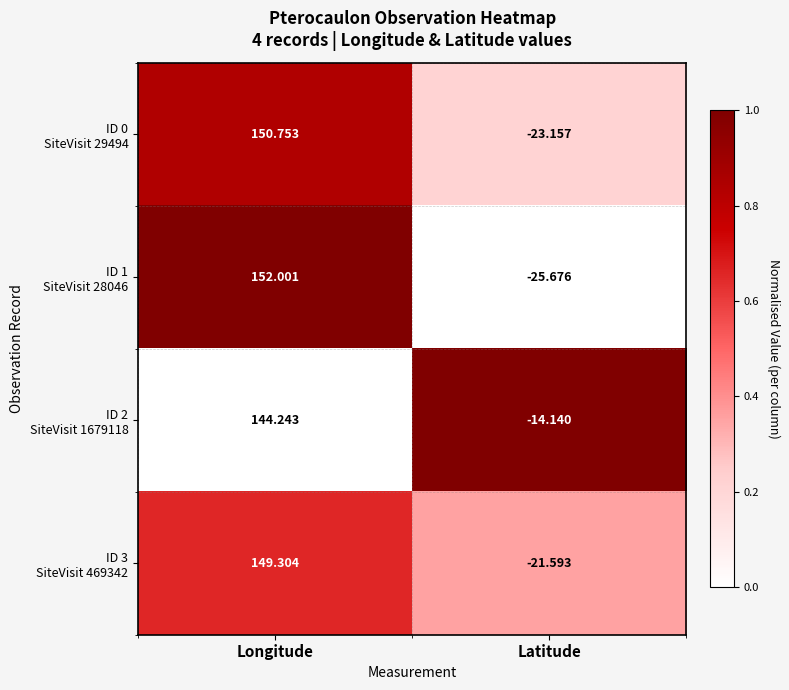

At which category is the sum across all series the highest?

Longitude